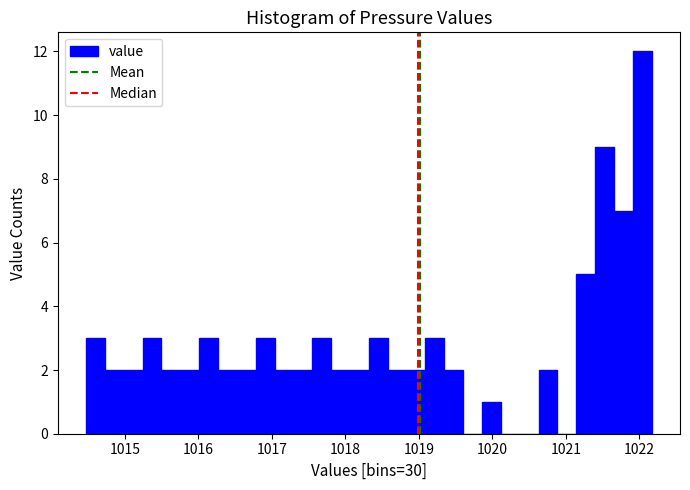

Read against the x-axis, roughly where is the centre of the tallest bar?

1022.0